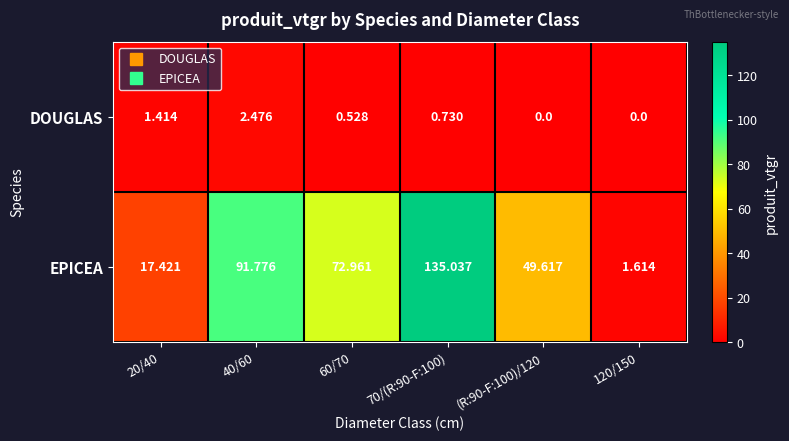

What is the difference between the highest and lowest values at 60/70?

72.4